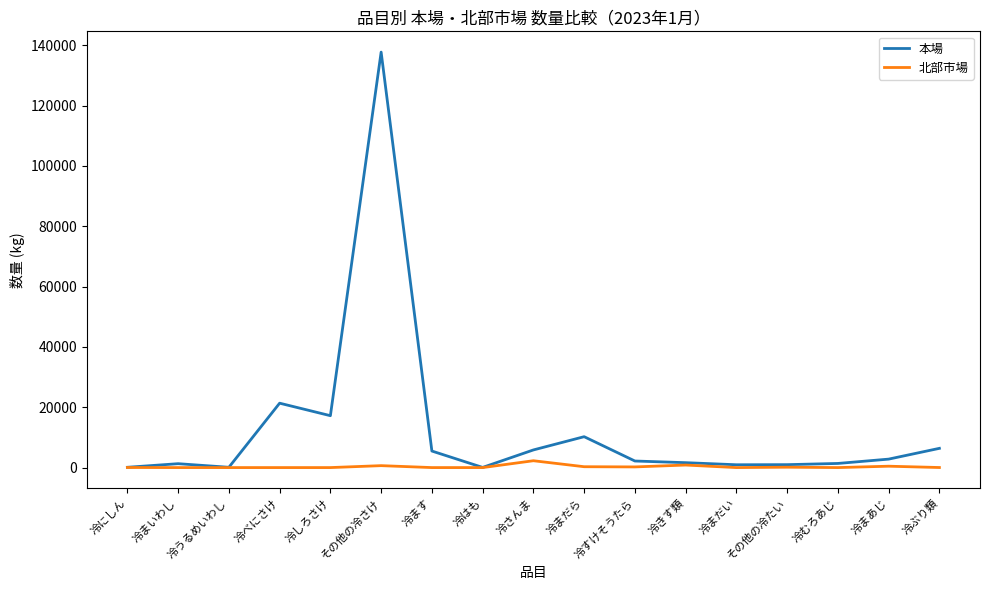

The value of 北部市場 at 冷ます is 0. True or false?

True